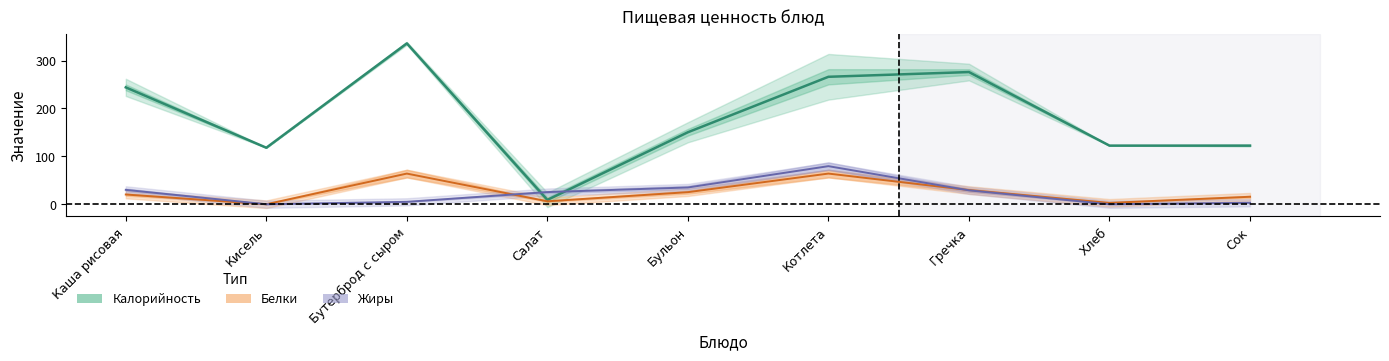

Between Салат and Сок, which series saw the biggest shift?

Калорийность